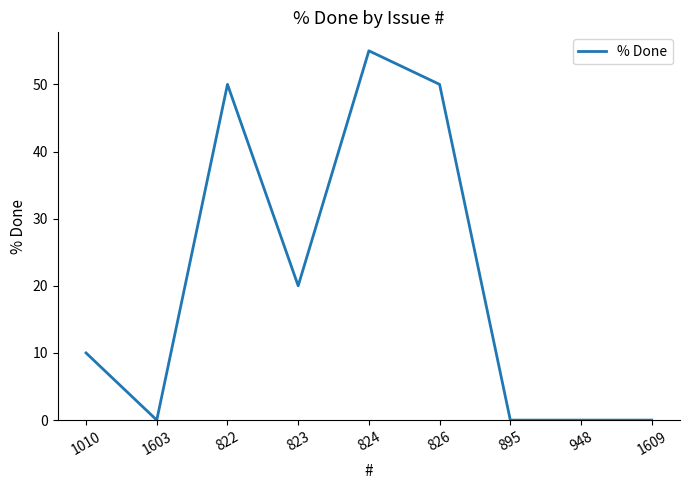

Where is the data nearest to the value 27?

823